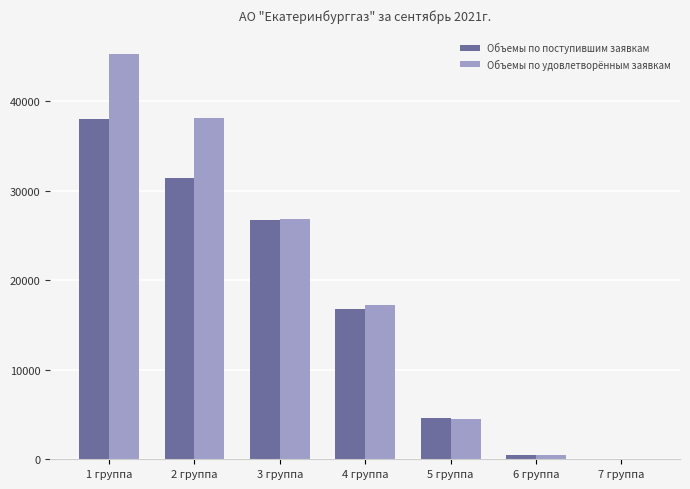

How many data points in Объемы по удовлетворённым заявкам are above 17257?

4